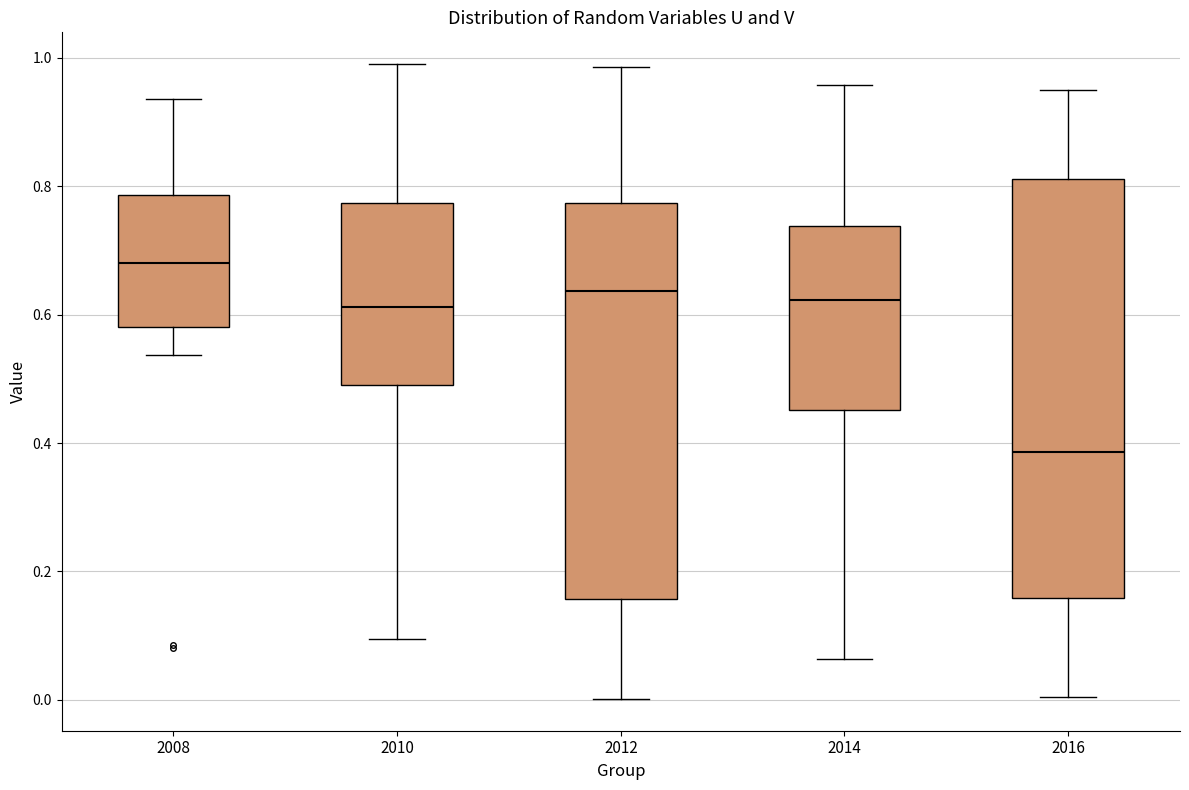

Comparing the boxes themselves (not the whiskers), which one is the tallest?

2016